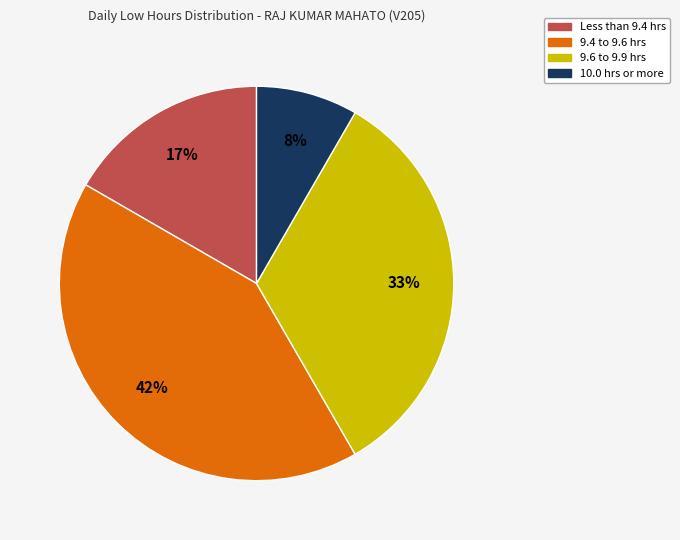

To the nearest percent, what is the average slice percentage?

25%